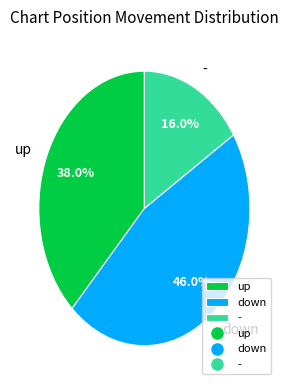

Between up and down, which is larger?

down